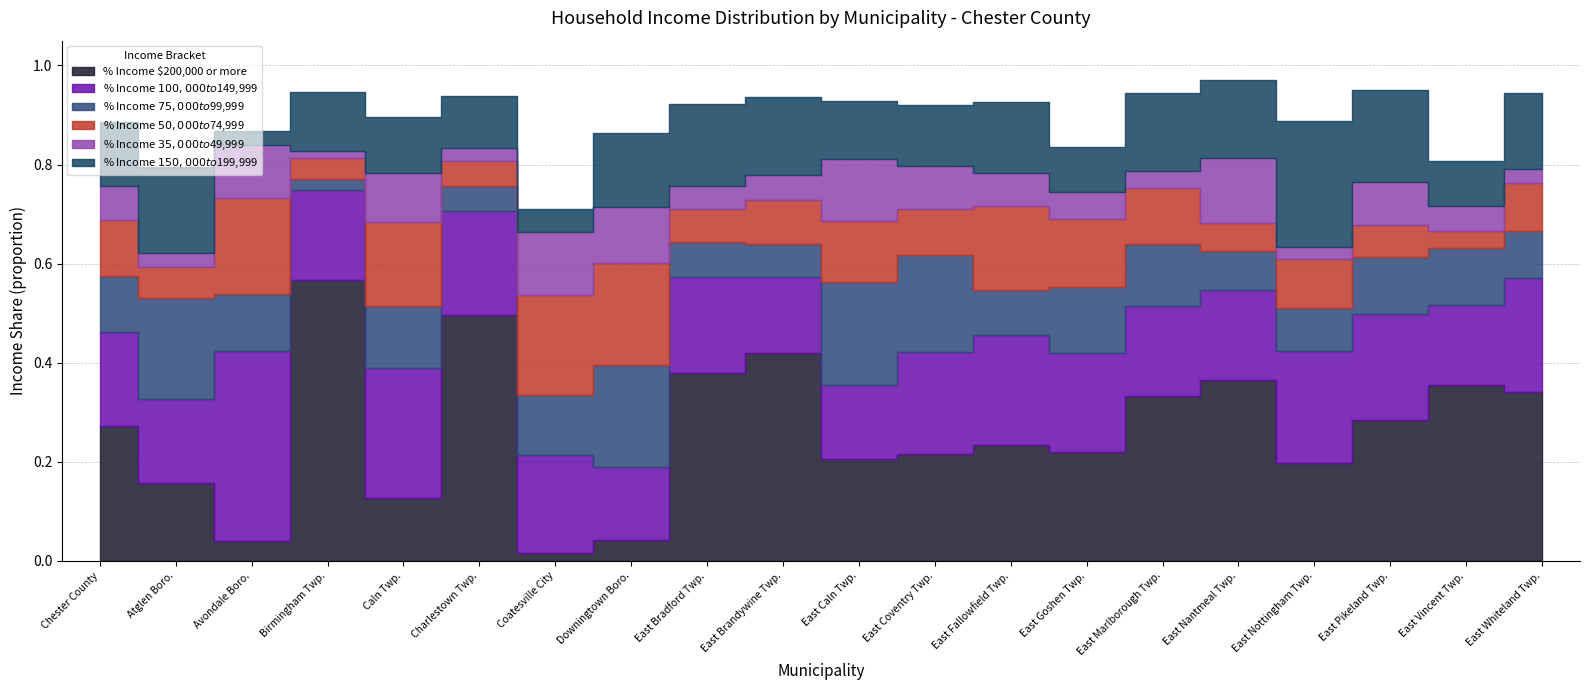

What is the label of the 8th point from the right?

East Fallowfield Twp.